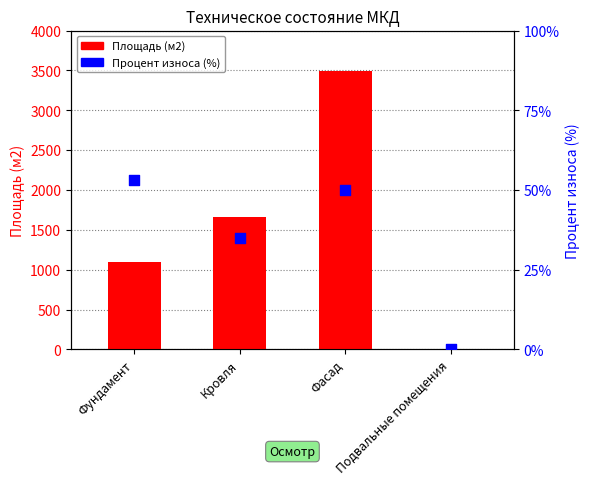

What are all the series names shown in the legend?

Площадь (м2), Процент износа (%)